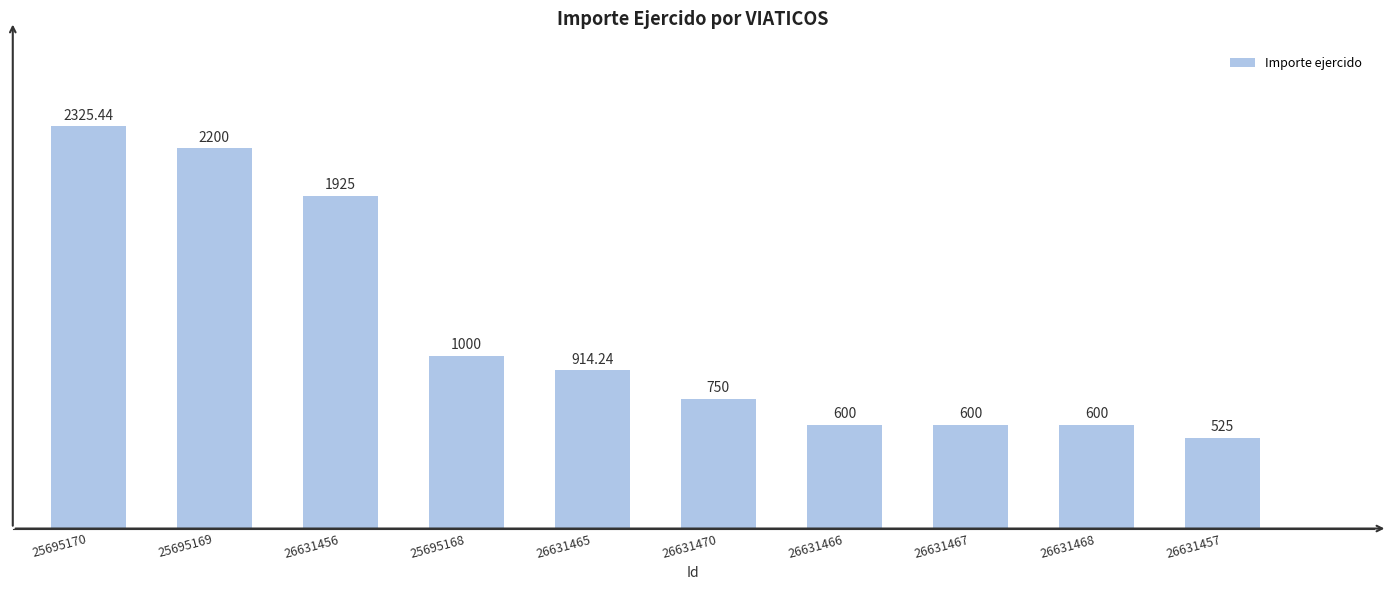

What is the value of the 2nd bar from the left?

2200.0